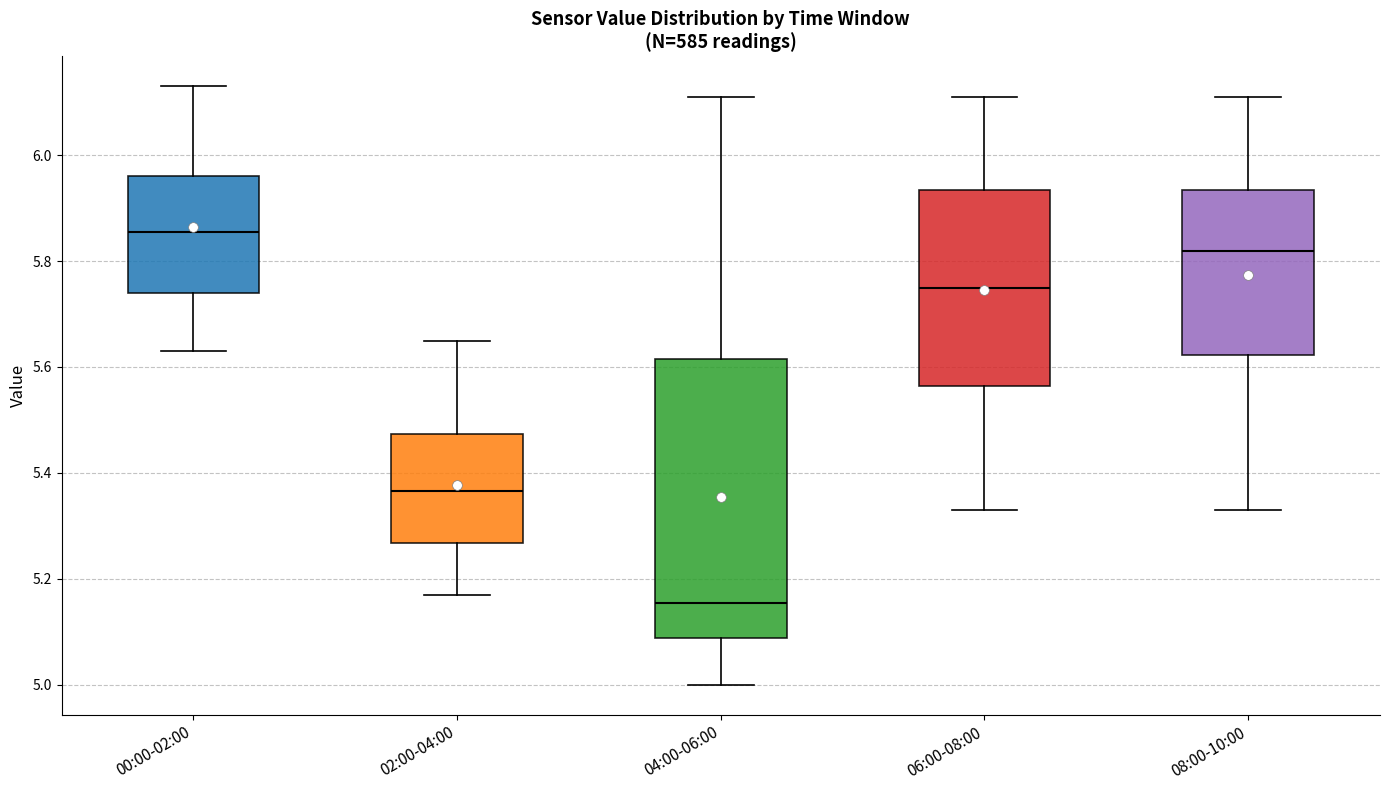

Reading left to right, read every box against the y-axis: the position of its median line, the range the box covers, and the ends of its whiskers. The values are not printed on the chart, so give them approximately, as read against the axis.

00:00-02:00: median 5.86, box 5.74 to 5.96, whiskers 5.64 to 6.14
02:00-04:00: median 5.36, box 5.26 to 5.48, whiskers 5.18 to 5.66
04:00-06:00: median 5.16, box 5.08 to 5.62, whiskers 5.00 to 6.12
06:00-08:00: median 5.76, box 5.56 to 5.94, whiskers 5.34 to 6.12
08:00-10:00: median 5.82, box 5.62 to 5.94, whiskers 5.34 to 6.12